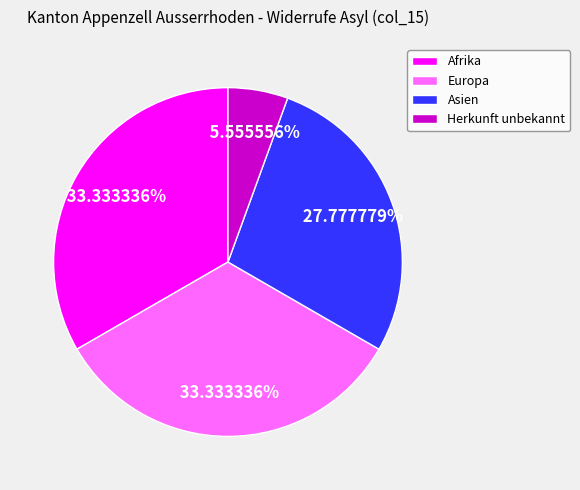

What percentage is NOT represented by Afrika?

66.7%